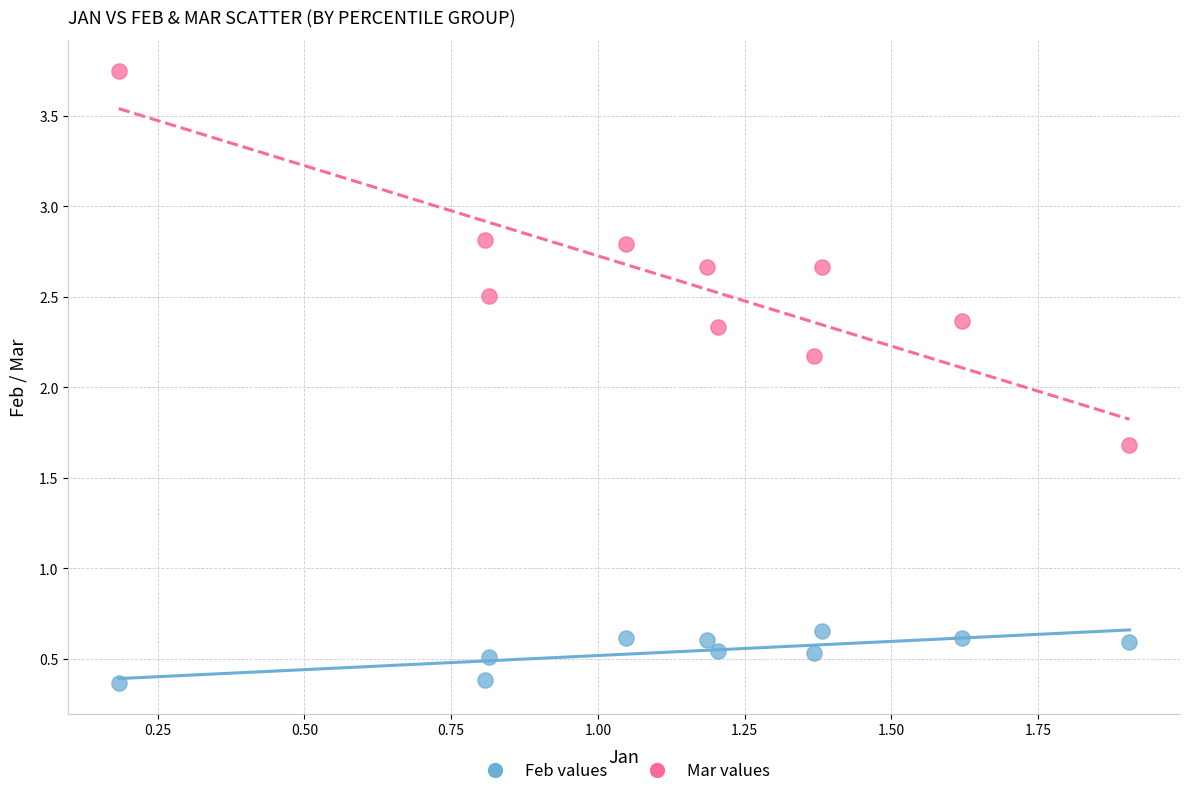

In the Mar values series, what Y value is closest to 2?

2.2